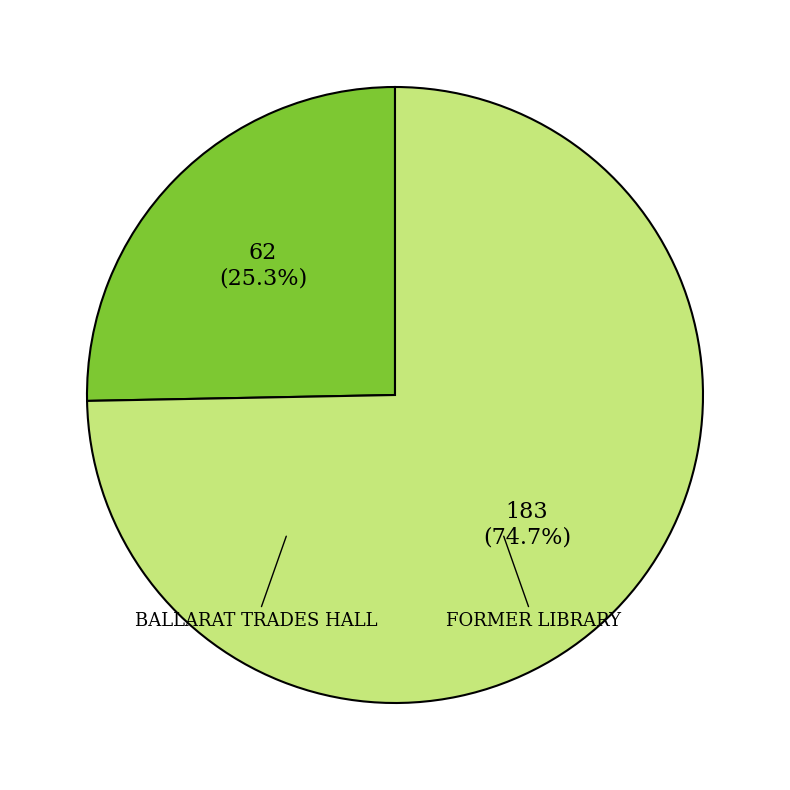

To the nearest percent, what is the difference between the largest and smallest slice percentages?

49%